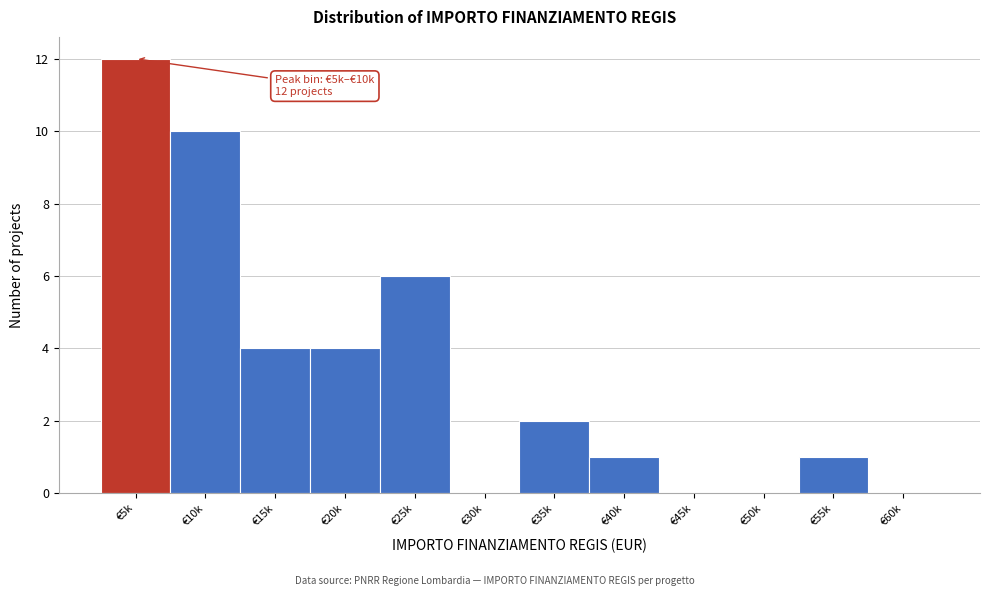

Reading left to right, transcribe all the data shown in this chart.

€5k=12	€10k=10	€15k=4	€20k=4	€25k=6	€30k=0	€35k=2	€40k=1	€45k=0	€50k=0	€55k=1	€60k=0